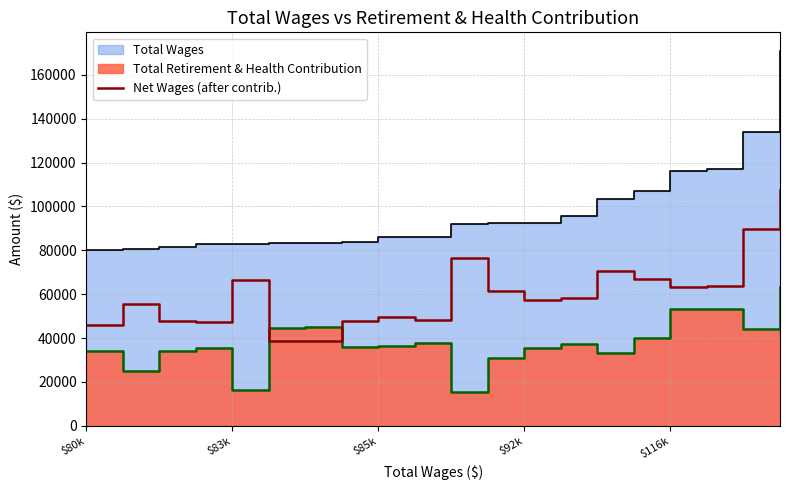

The value at 7 is 13296. True or false?

False